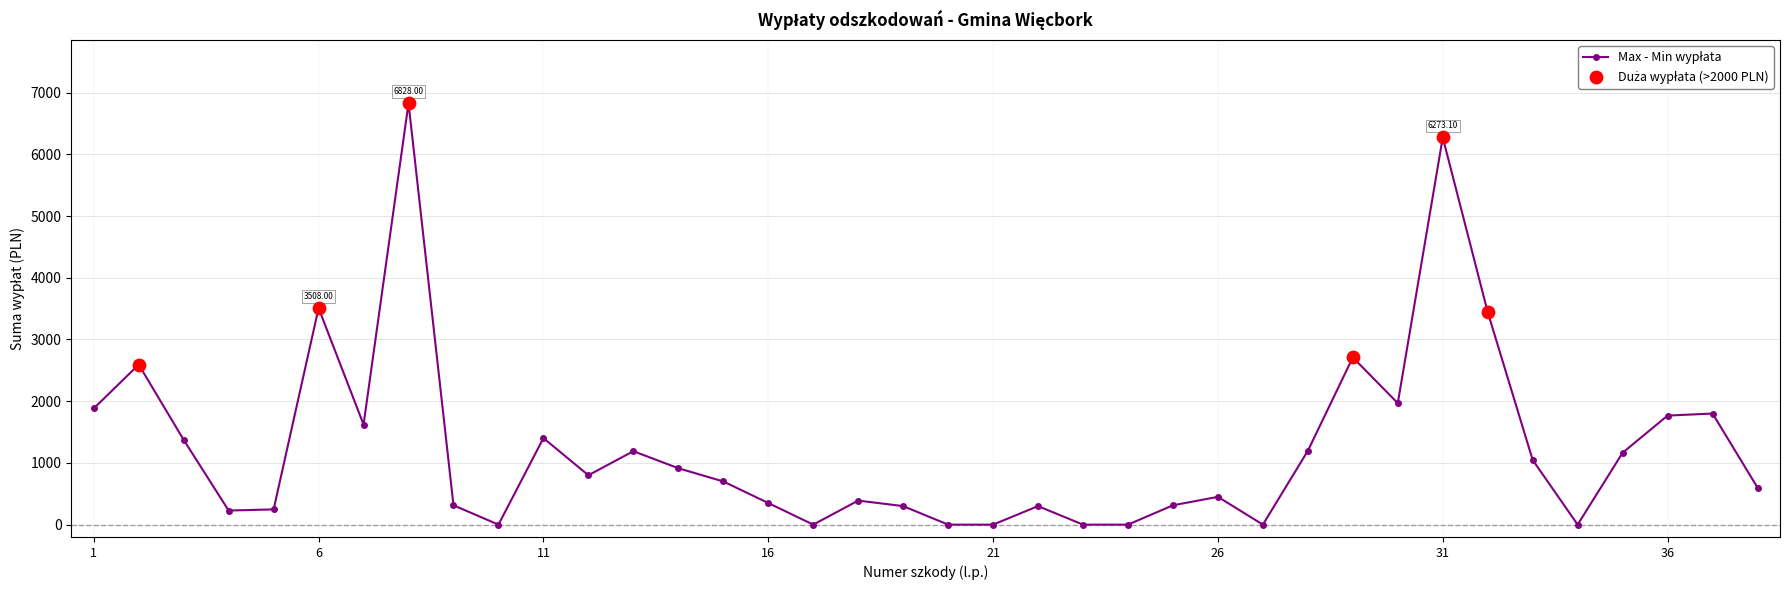

What is the difference between the maximum and minimum values?

6828.0